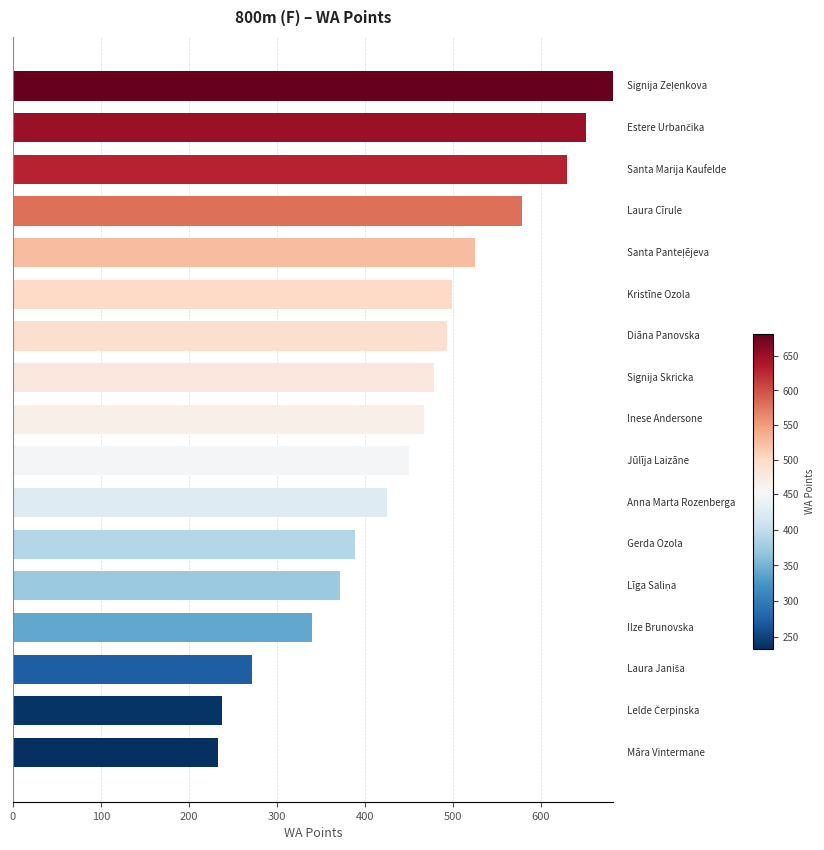

How many categories are shown in the chart?

17